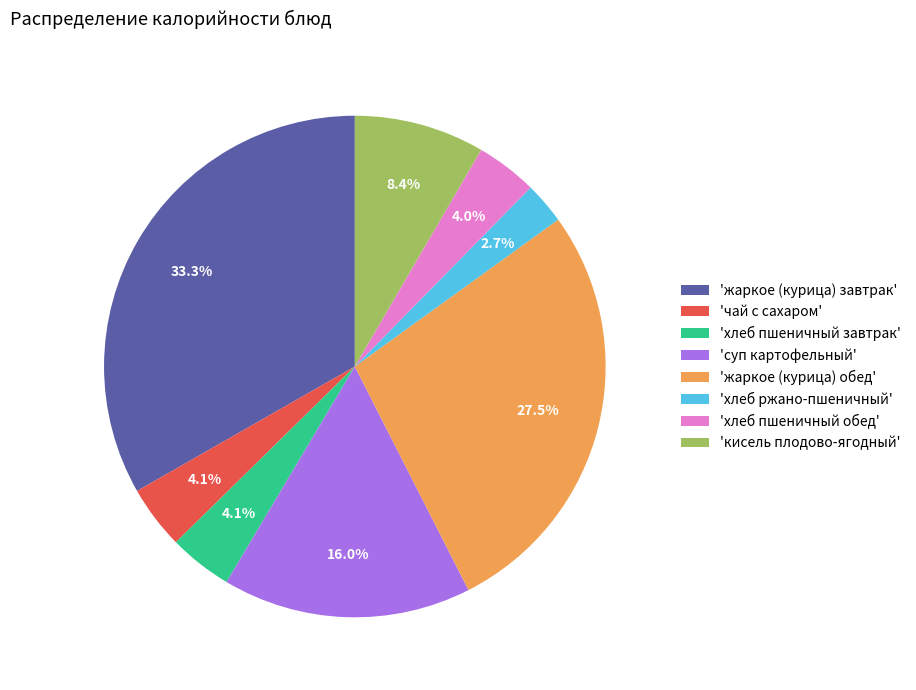

Is there any slice that represents more than half of the pie?

No